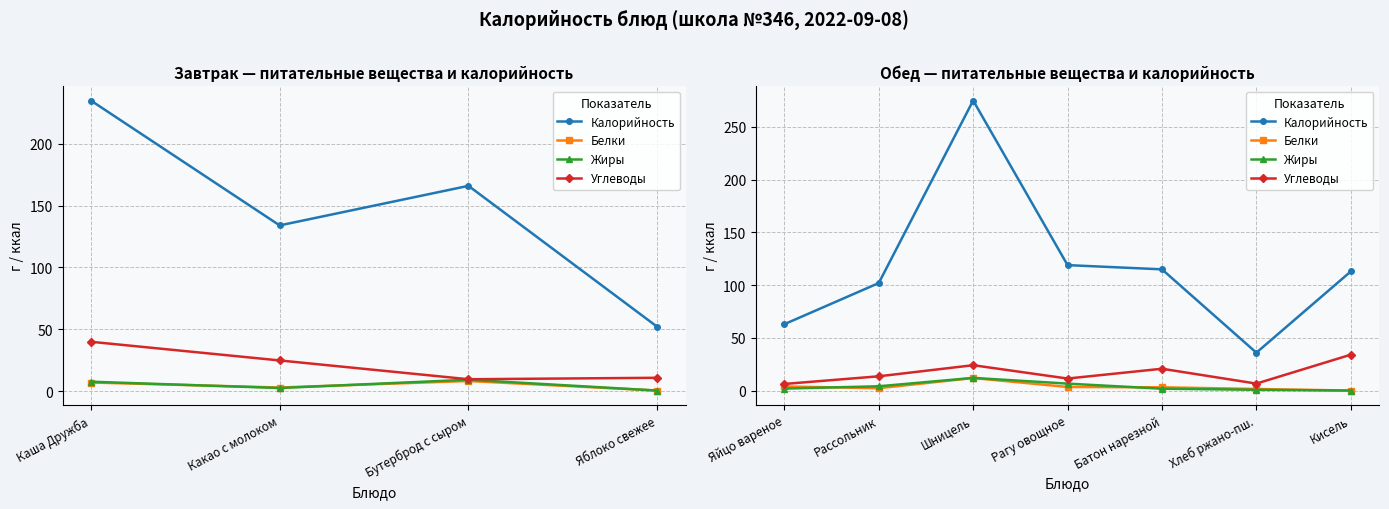

How many lines are shown in the chart?

4